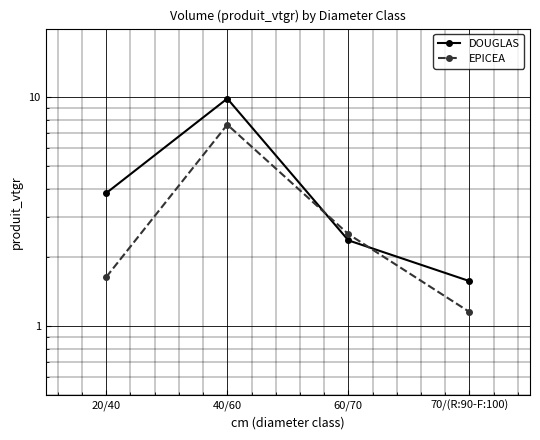

Reading right to left, what are all the values shown in this chart?

DOUGLAS: 1.6	2.4	9.9	3.8
EPICEA: 1.2	2.5	7.6	1.6